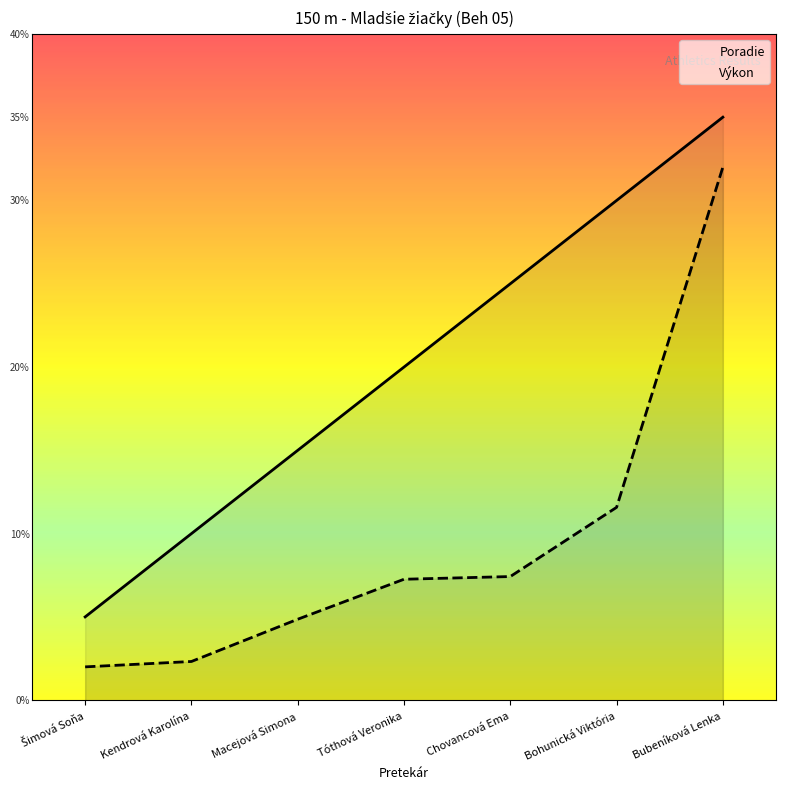

Which series changed the most between Kendrová Karolína and Tóthová Veronika?

Poradie